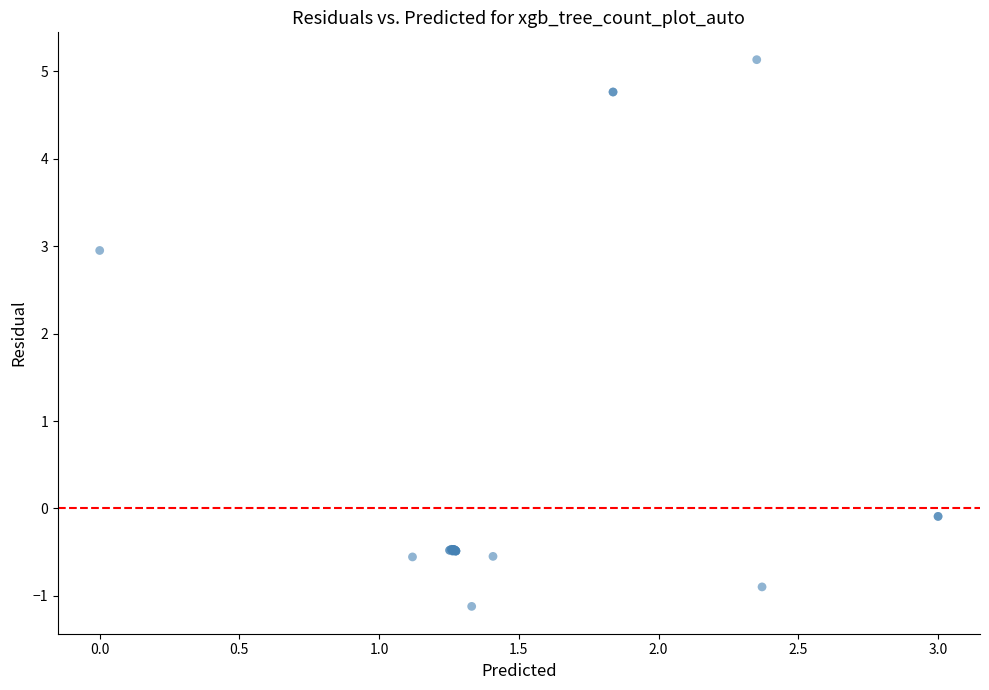

What Y value in the scatter plot is closest to 2?

3.0